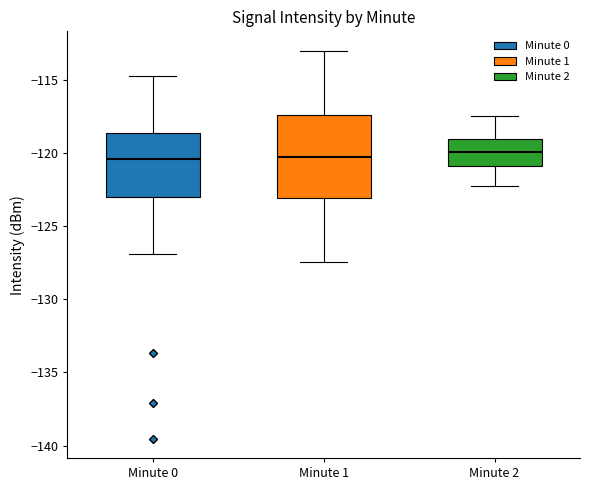

Reading left to right, read every box against the y-axis: the position of its median line, the range the box covers, and the ends of its whiskers. The values are not printed on the chart, so give them approximately, as read against the axis.

Minute 0: median -120.5, box -123.0 to -118.5, whiskers -127.0 to -115.0
Minute 1: median -120.5, box -123.0 to -117.5, whiskers -127.5 to -113.0
Minute 2: median -120.0, box -121.0 to -119.0, whiskers -122.5 to -117.5